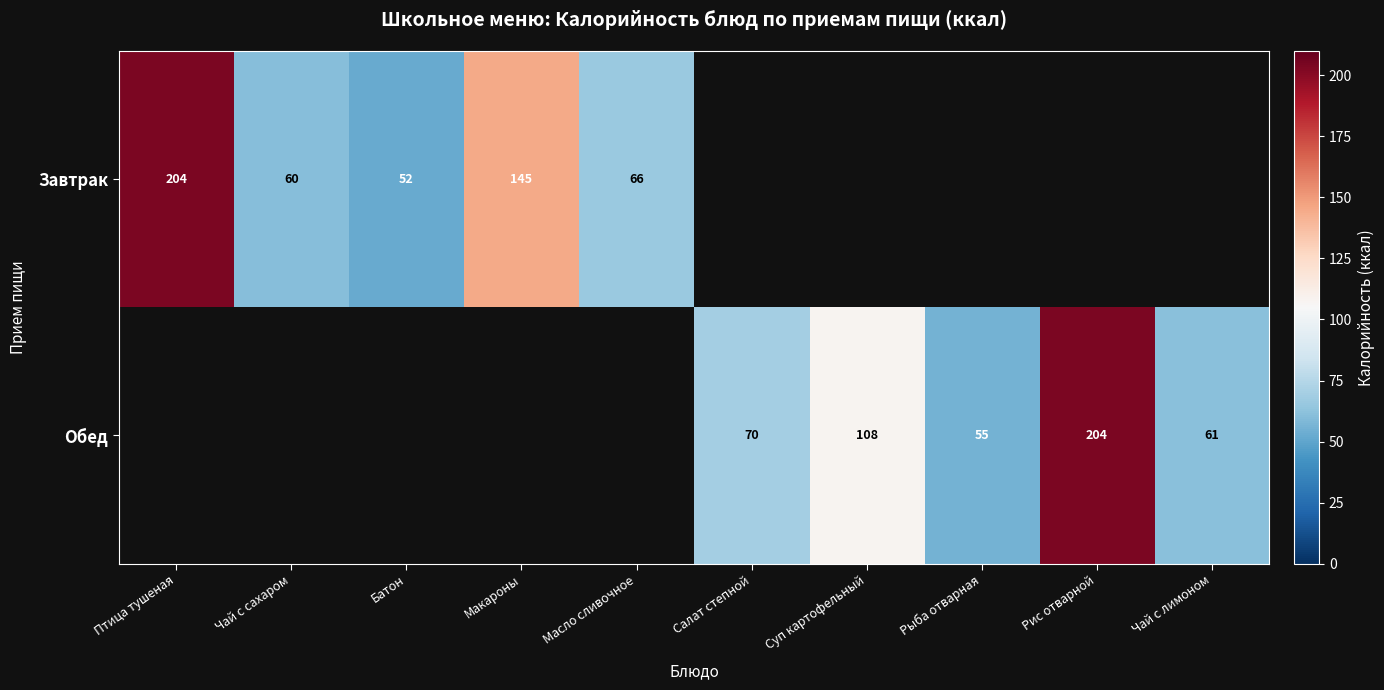

What is the difference between the Обед values at Рис отварной and Рыба отварная?

149